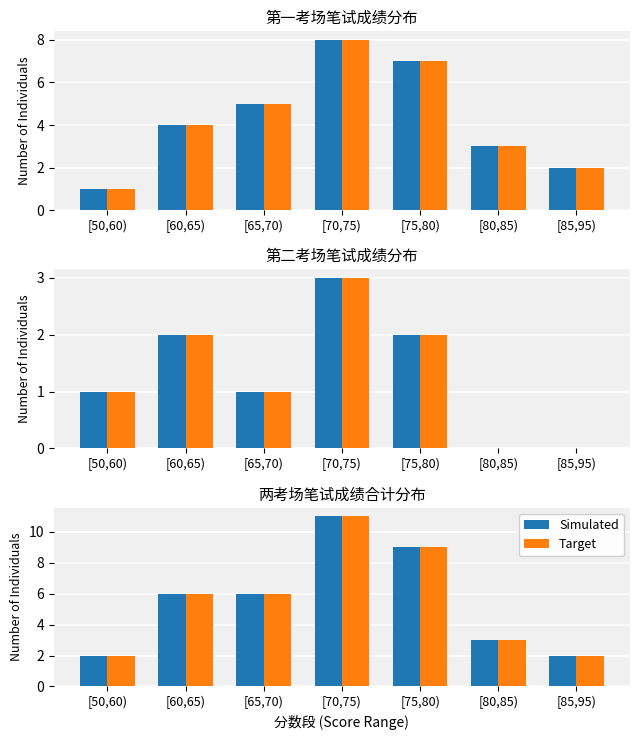

How many values in the Simulated series exceed 6?

2